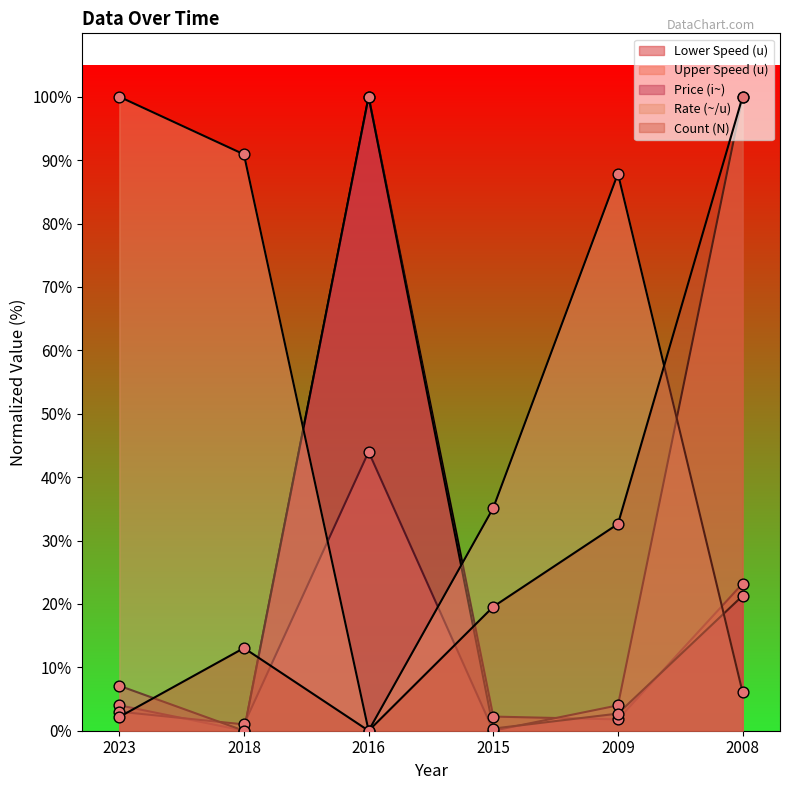

What is the total value across all series at 2008?

250.6